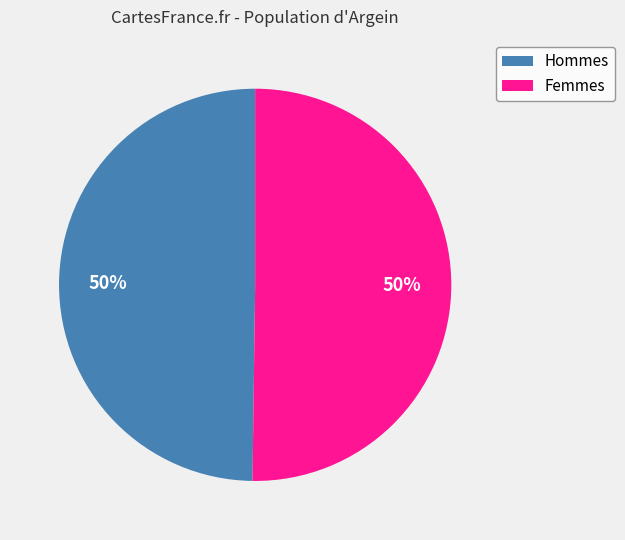

The Femmes slice represents 64% of the pie. True or false?

False